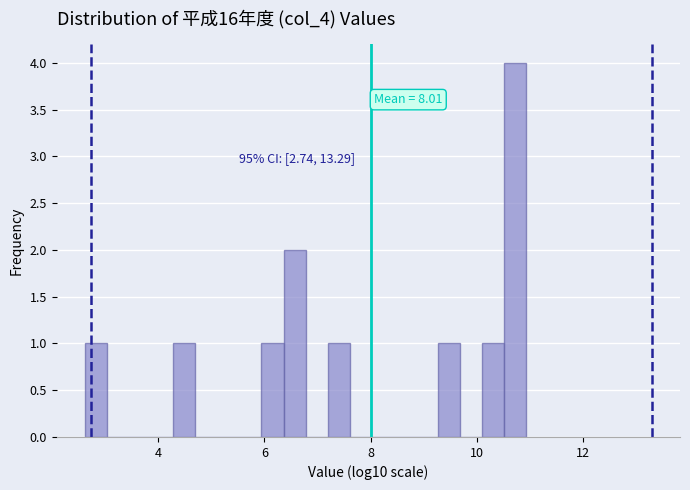

Read against the x-axis, roughly where is the centre of the tallest bar?

10.8